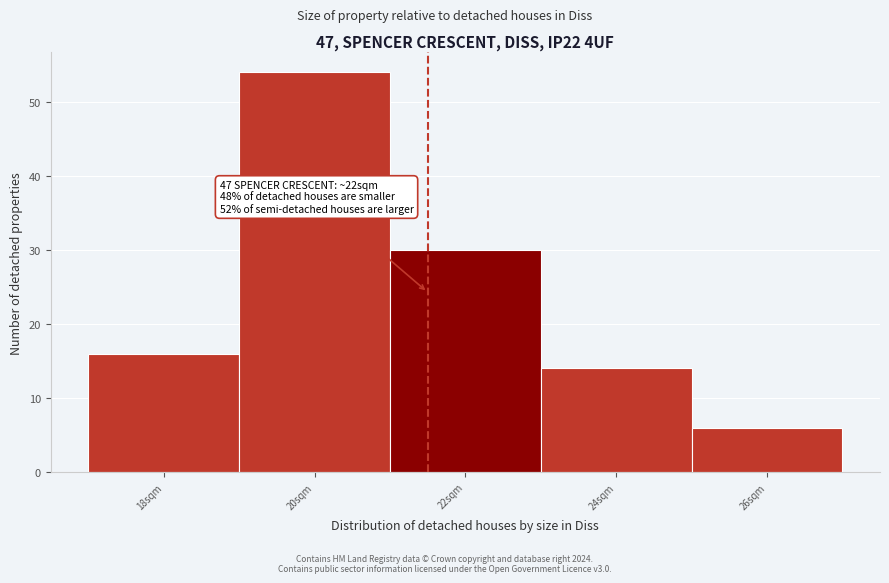

Reading left to right, transcribe all the data shown in this chart.

16	54	30	14	6